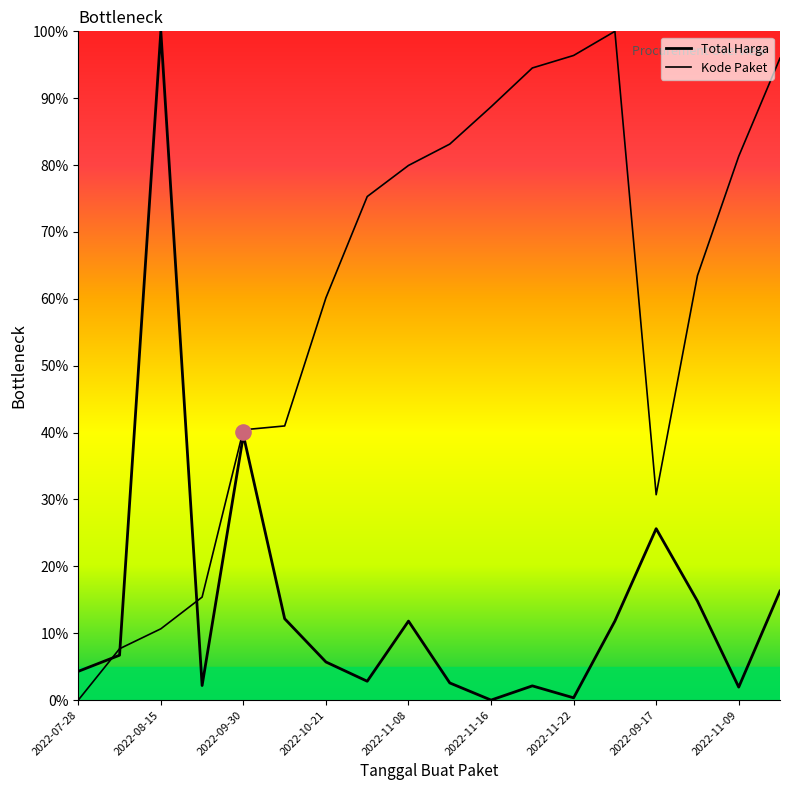

At how many categories does at least one series exceed 40?

14